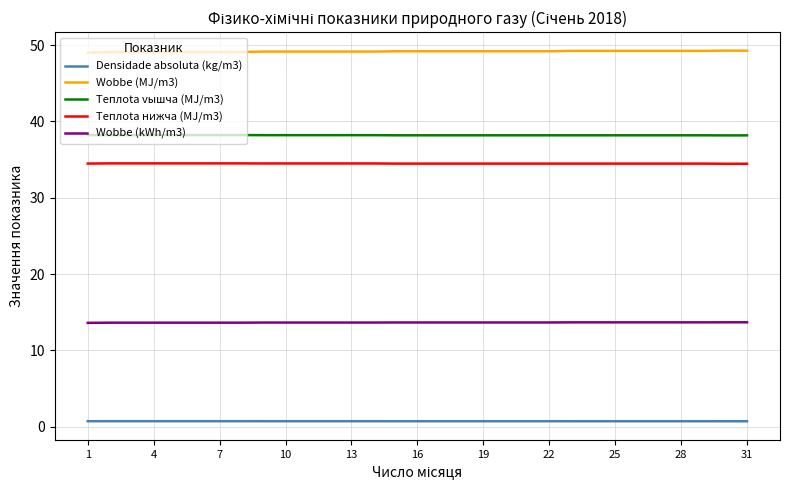

Which series has the largest total across all categories?

Wobbe (MJ/m3)